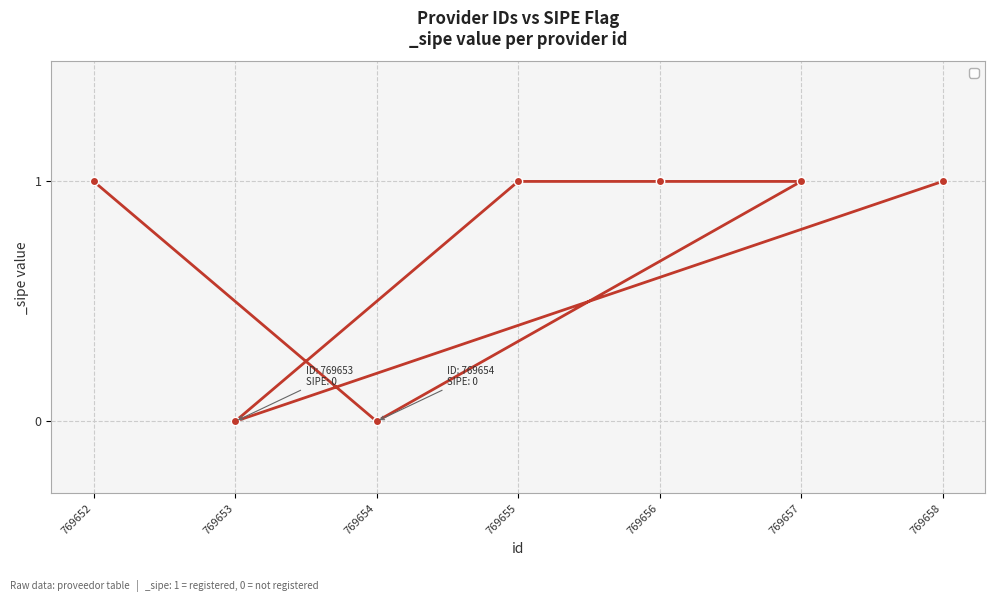

How many distinct data groups are displayed?

1